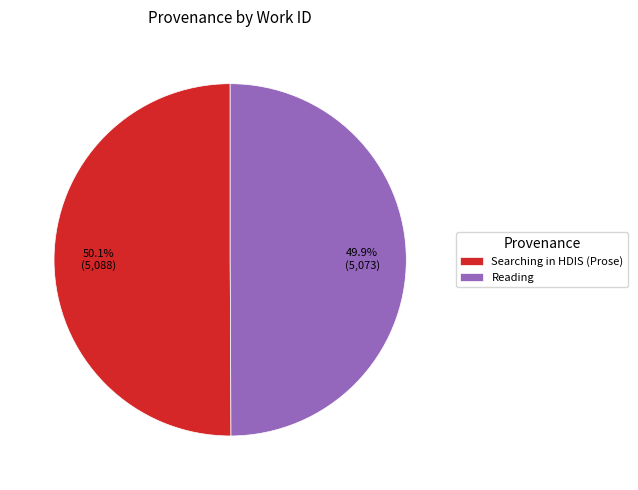

Is there a majority slice in this chart?

Yes